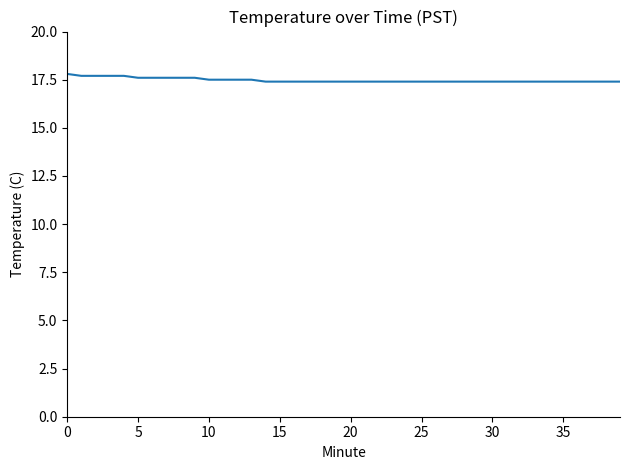

How many series are shown in this chart?

1